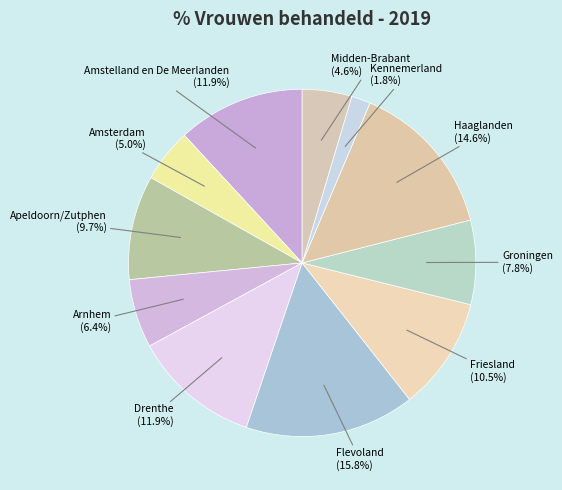

Does Friesland account for over 50% of the chart?

No